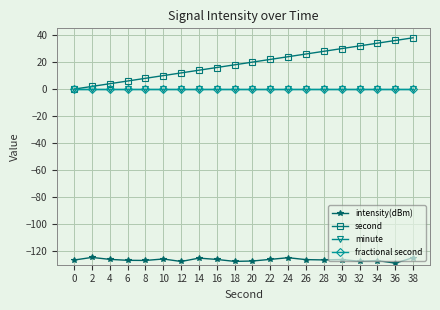

True or false: fractional second has more than 0 interior local peaks.

False